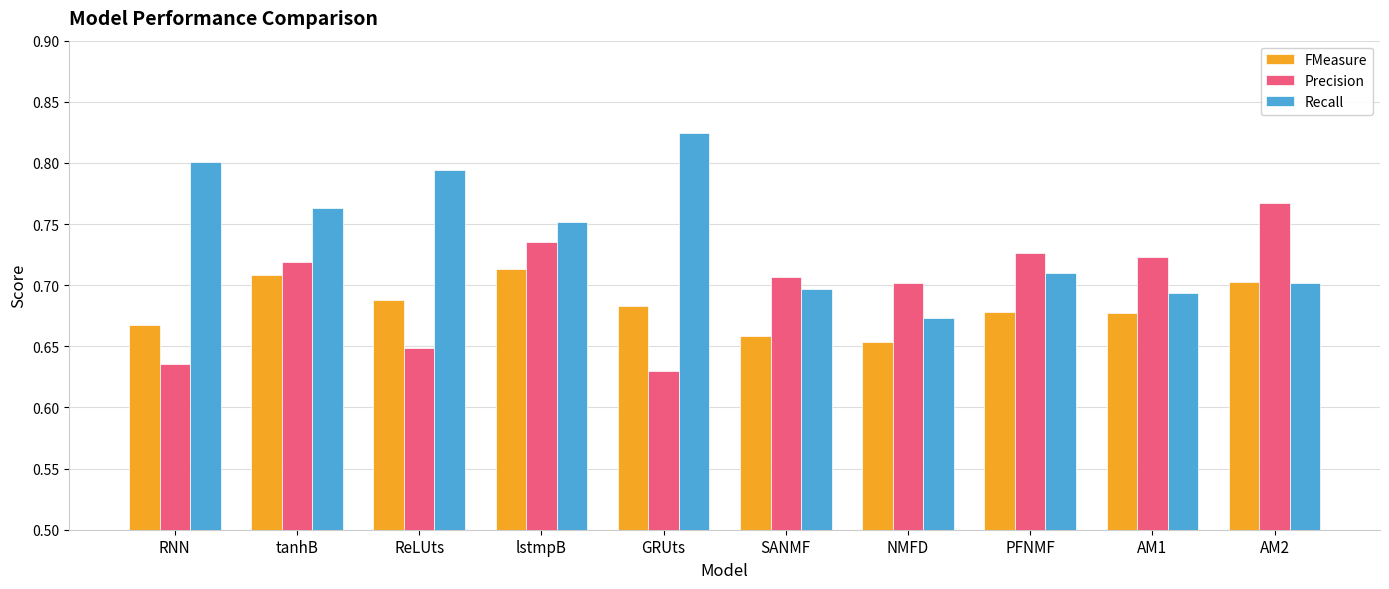

Which series changed the most between RNN and GRUts?

Recall